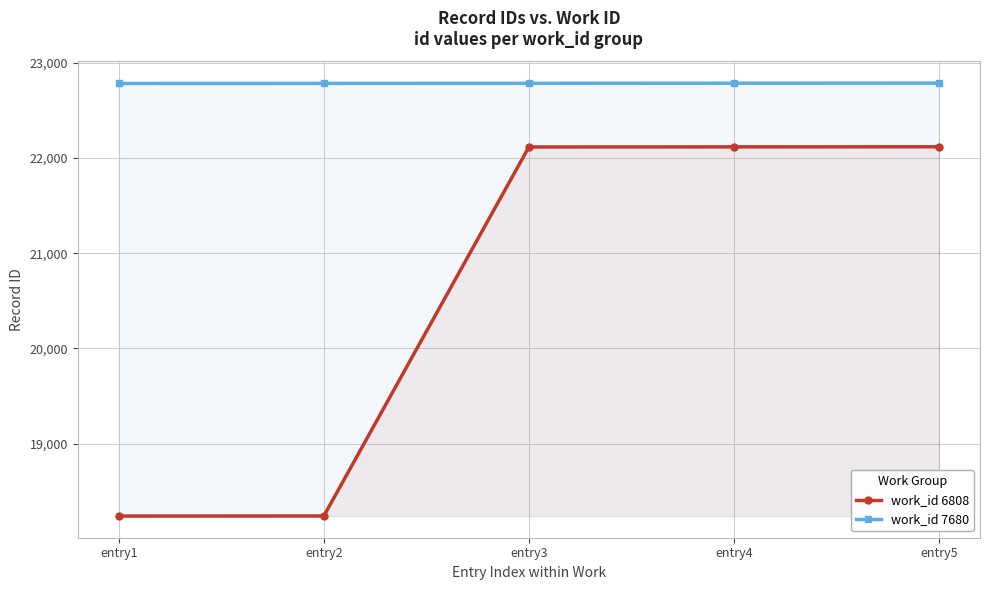

What is the value of the work_id 6808 point at the 4th from the left?

22118